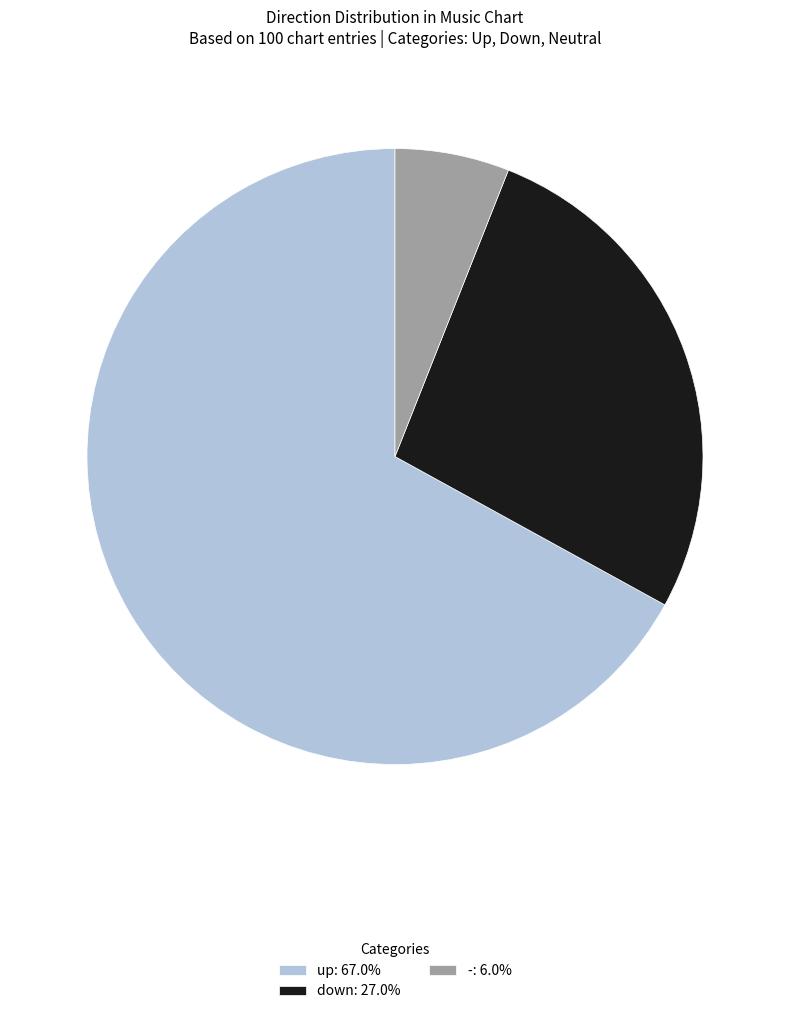

What is the ratio of the value at up to the value at -?

11.2